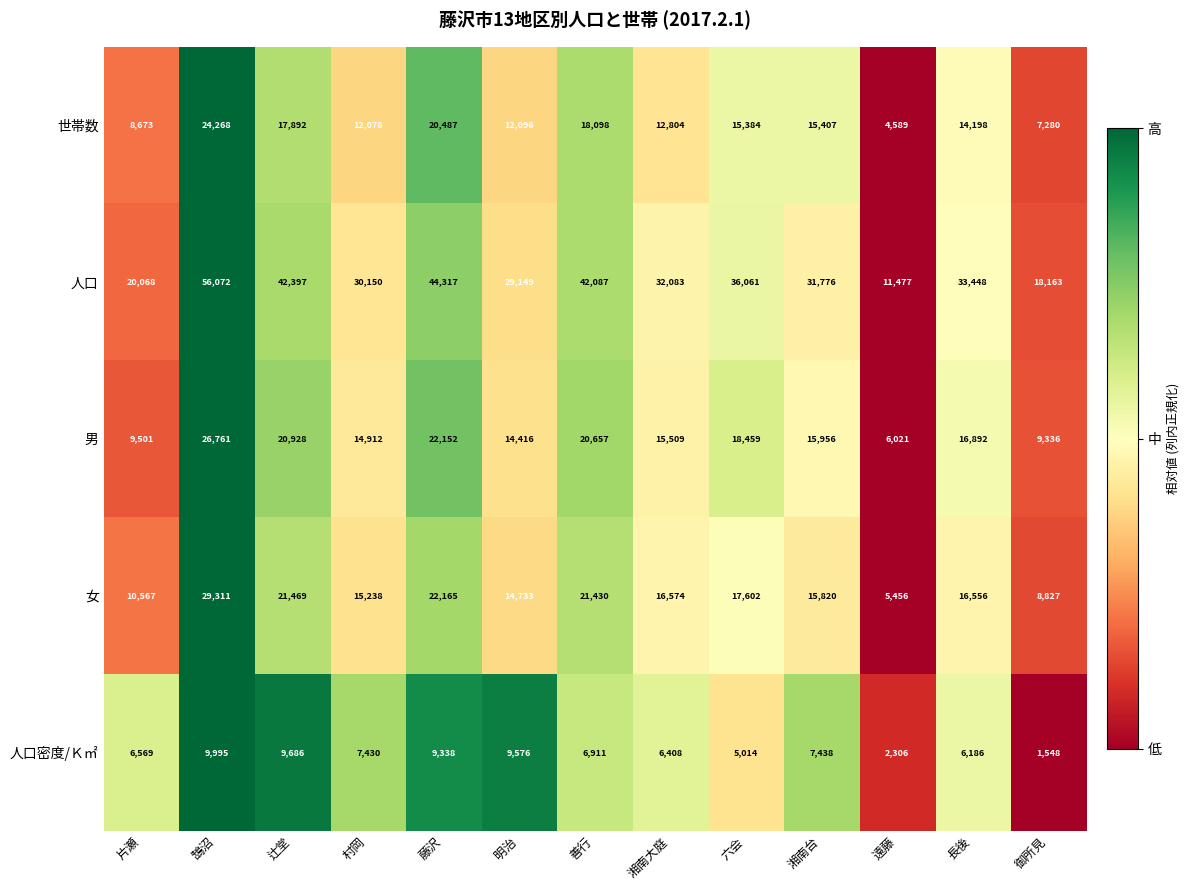

List the labels in order of 男 value, largest first.

鵠沼, 藤沢, 辻堂, 善行, 六会, 長後, 湘南台, 湘南大庭, 村岡, 明治, 片瀬, 御所見, 遠藤